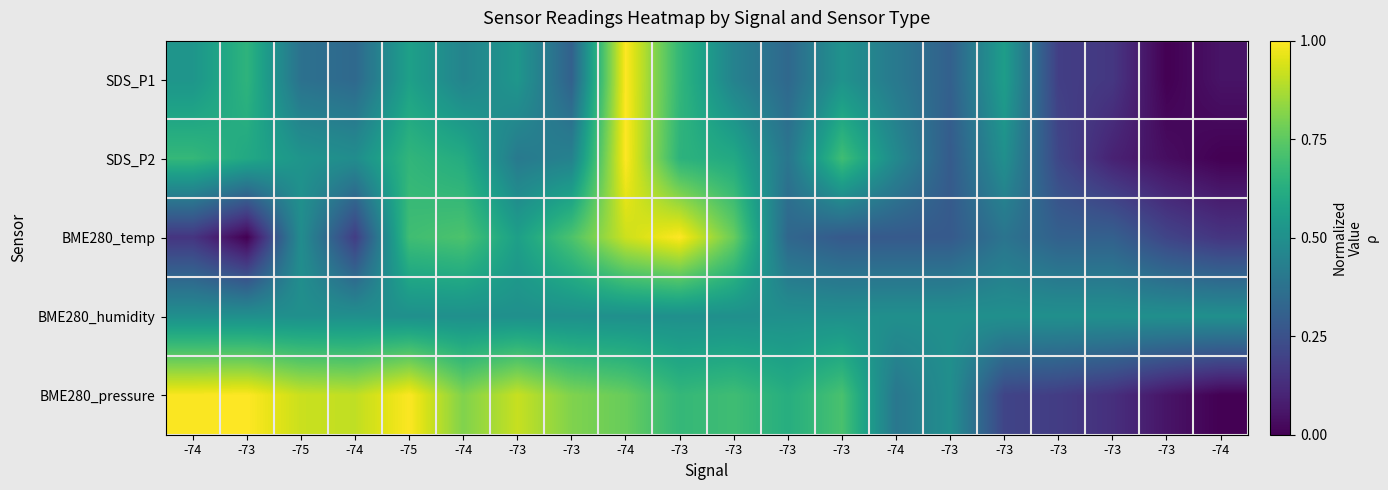

Reading right to left, list all the values displayed in this chart.

SDS_P1: -74=0.1	-73=0.0	-73=0.2	-73=0.2	-73=0.6	-73=0.3	-74=0.4	-73=0.5	-73=0.3	-73=0.4	-73=0.7	-74=1.0	-73=0.3	-73=0.5	-74=0.4	-75=0.6	-74=0.3	-75=0.4	-73=0.6	-74=0.5
SDS_P2: -74=0.0	-73=0.0	-73=0.1	-73=0.2	-73=0.5	-73=0.3	-74=0.5	-73=0.7	-73=0.4	-73=0.6	-73=0.6	-74=1.0	-73=0.4	-73=0.4	-74=0.6	-75=0.7	-74=0.5	-75=0.5	-73=0.6	-74=0.7
BME280_temp: -74=0.2	-73=0.2	-73=0.3	-73=0.3	-73=0.4	-73=0.3	-74=0.3	-73=0.3	-73=0.3	-73=0.8	-73=1.0	-74=0.9	-73=0.7	-73=0.6	-74=0.7	-75=0.7	-74=0.2	-75=0.5	-73=0.0	-74=0.2
BME280_humidity: -74=0.5	-73=0.5	-73=0.5	-73=0.5	-73=0.5	-73=0.5	-74=0.5	-73=0.5	-73=0.5	-73=0.5	-73=0.5	-74=0.5	-73=0.5	-73=0.5	-74=0.5	-75=0.5	-74=0.5	-75=0.5	-73=0.5	-74=0.5
BME280_pressure: -74=0.0	-73=0.1	-73=0.1	-73=0.2	-73=0.2	-73=0.5	-74=0.4	-73=0.7	-73=0.6	-73=0.7	-73=0.7	-74=0.8	-73=0.8	-73=0.9	-74=0.8	-75=1.0	-74=0.9	-75=0.9	-73=1.0	-74=1.0